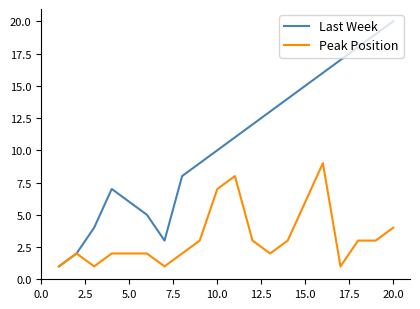

How many series are shown in this chart?

2